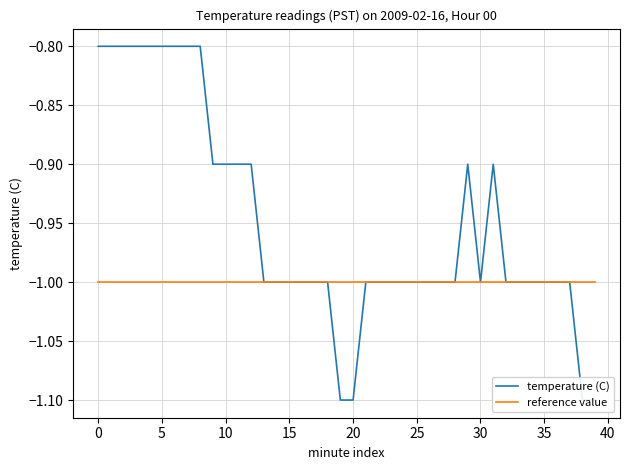

What is the label of the 36th point from the left?

35